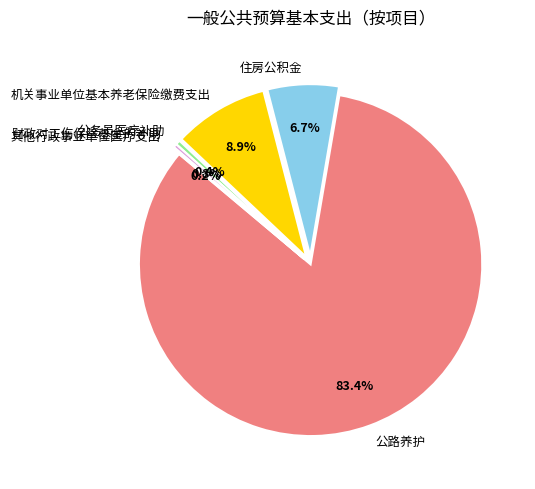

Does 公路养护 account for over 50% of the chart?

Yes